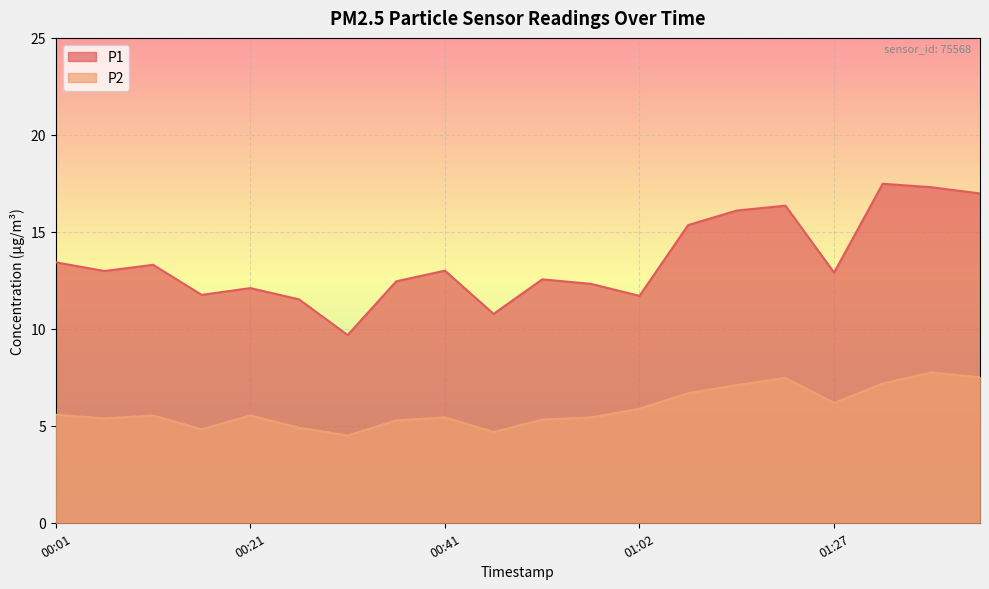

True or false: P1 and P2 intersect in this chart.

False